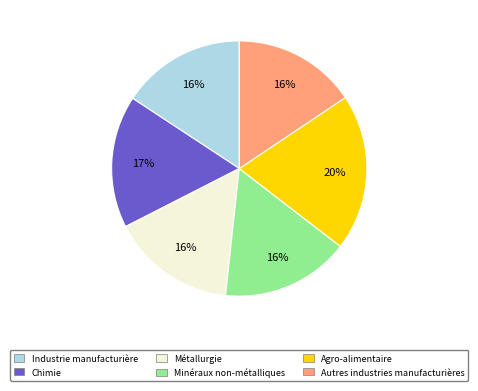

Does any single category account for the majority?

No